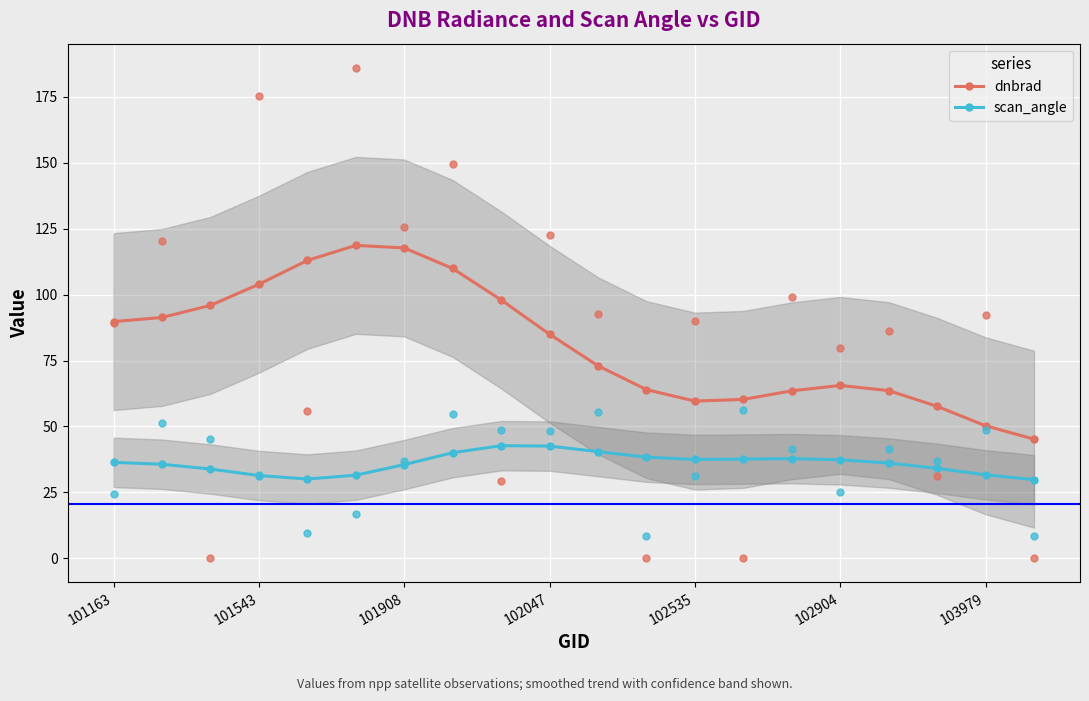

Which series has the largest total across all categories?

dnbrad